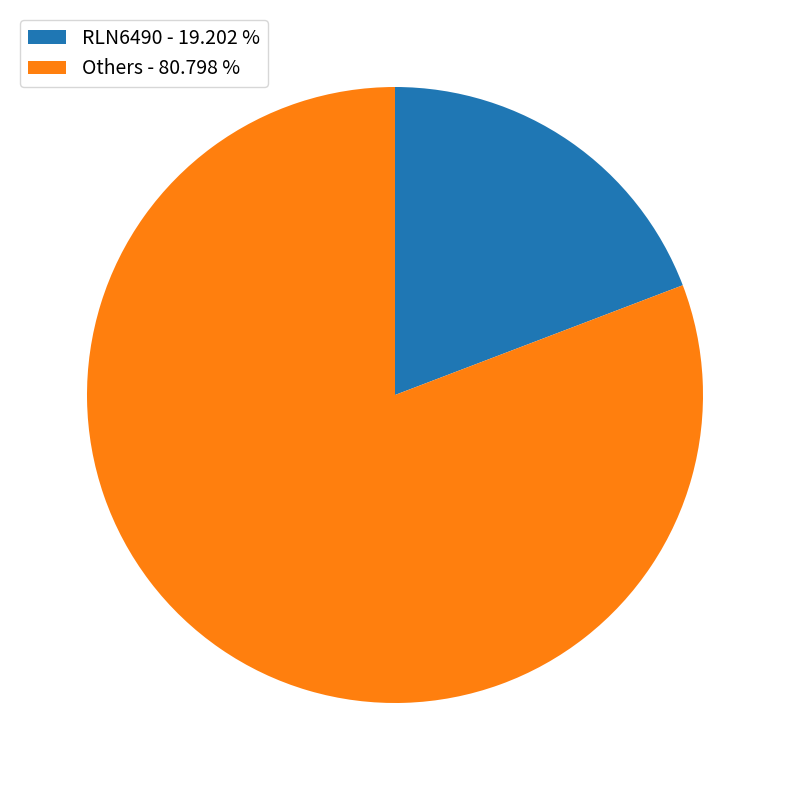

How many slices are in this pie chart?

2